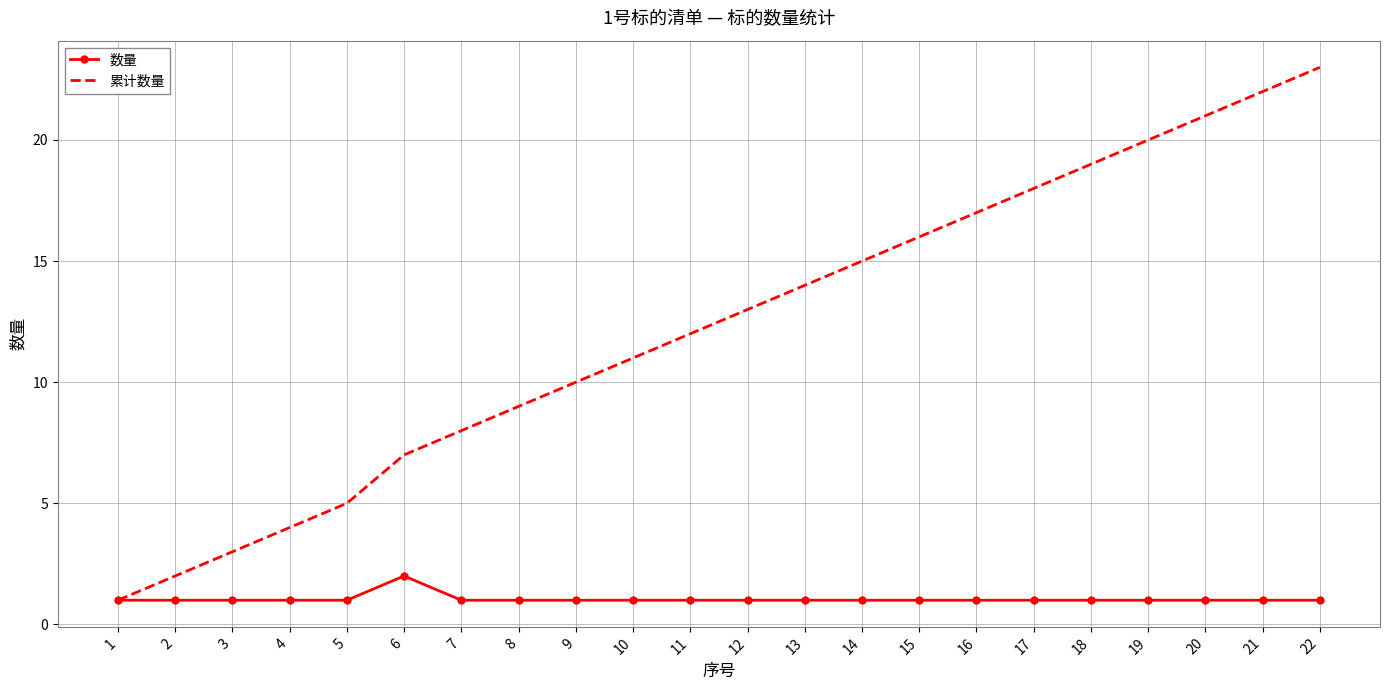

Which series has the largest range (max minus min)?

累计数量